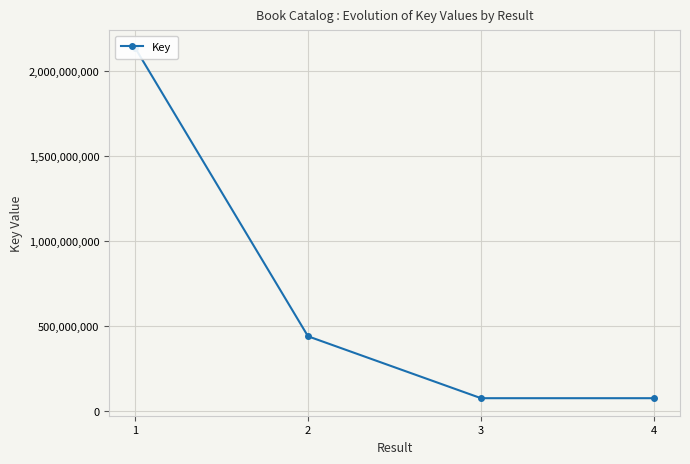

Reading left to right, what are all the values shown in this chart?

2139701039	440420135	75978621	75978944